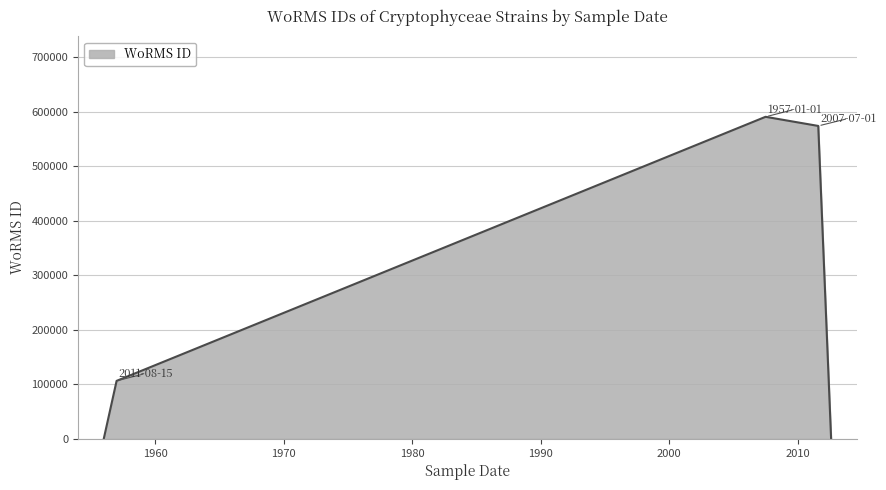

True or false: there are more than 2 points higher than both neighbors.

False